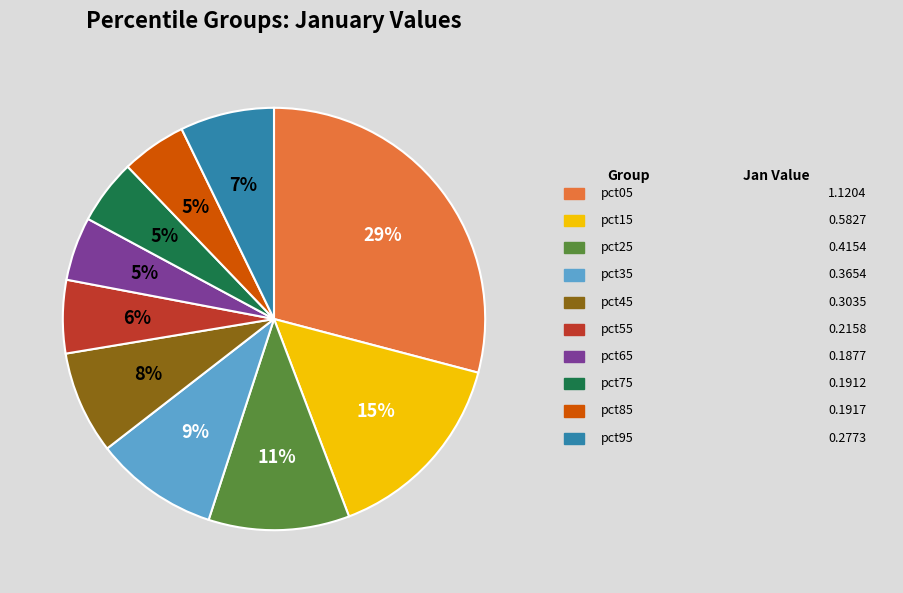

Is there any slice that represents more than half of the pie?

No